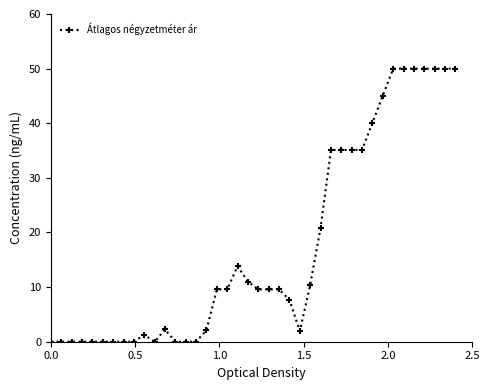

What is the value of the 20th point from the left?

11.0